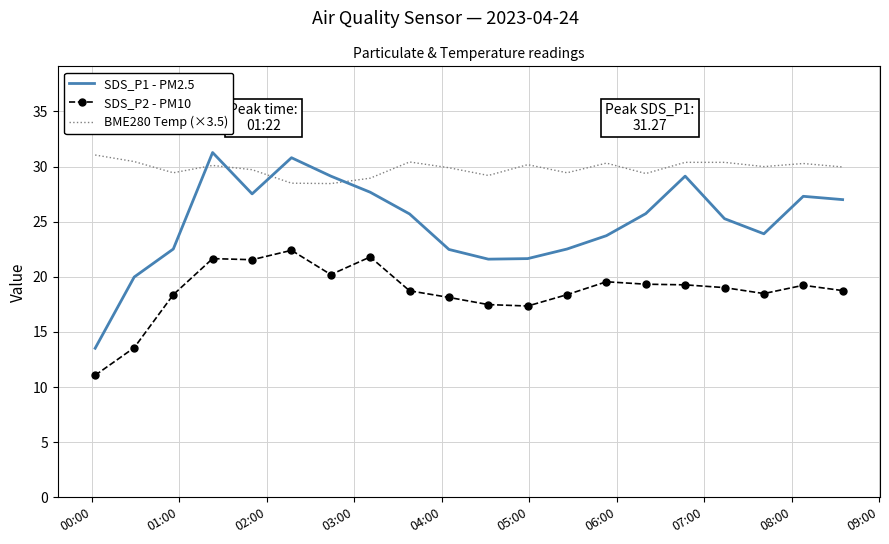

List the series in order of their overall mean, lowest first.

SDS_P2 - PM10, SDS_P1 - PM2.5, BME280 Temp (×3.5)